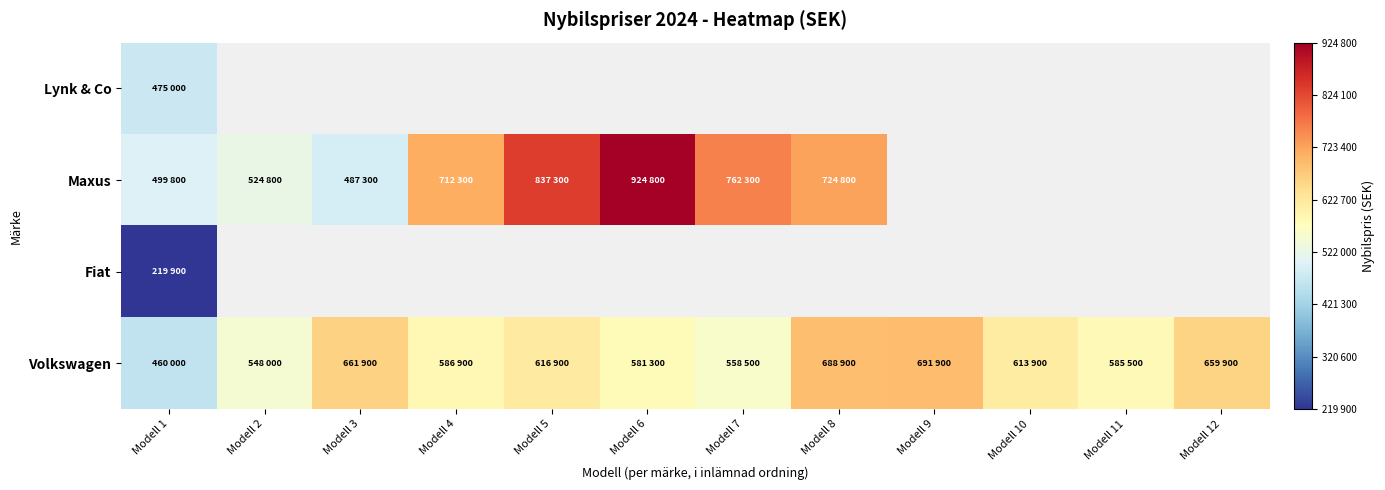

Which series has the largest range (max minus min)?

Maxus